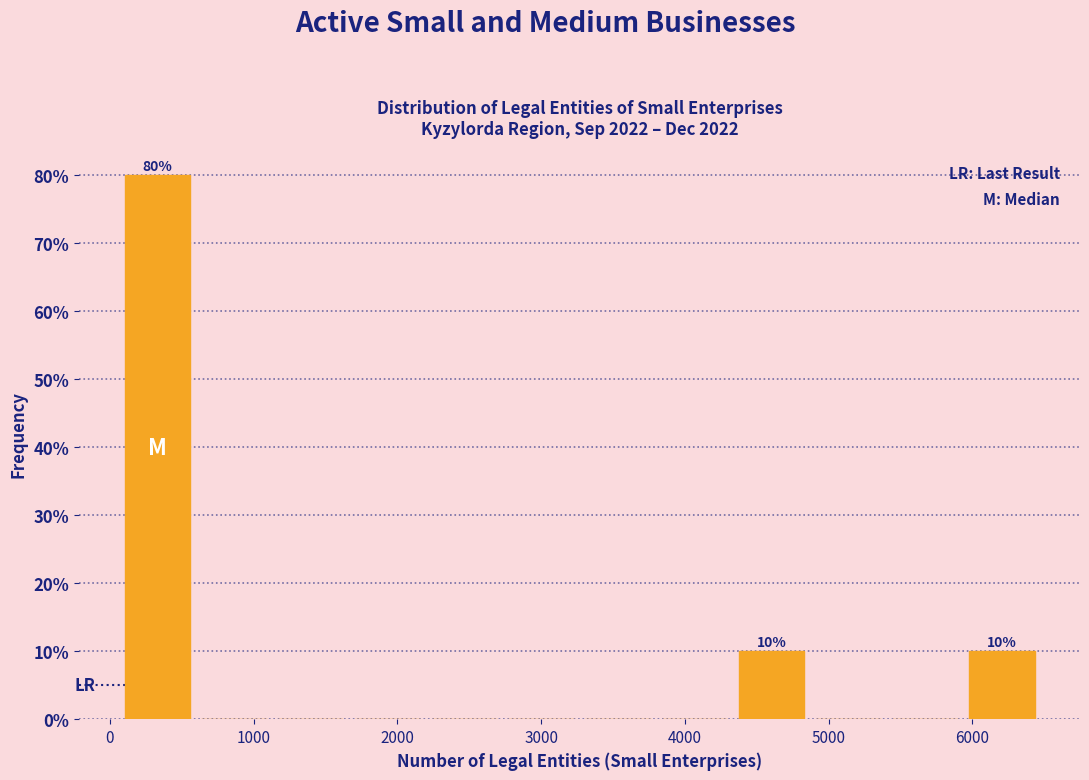

Over which range of the x-axis is the bar tallest?

100 to 600